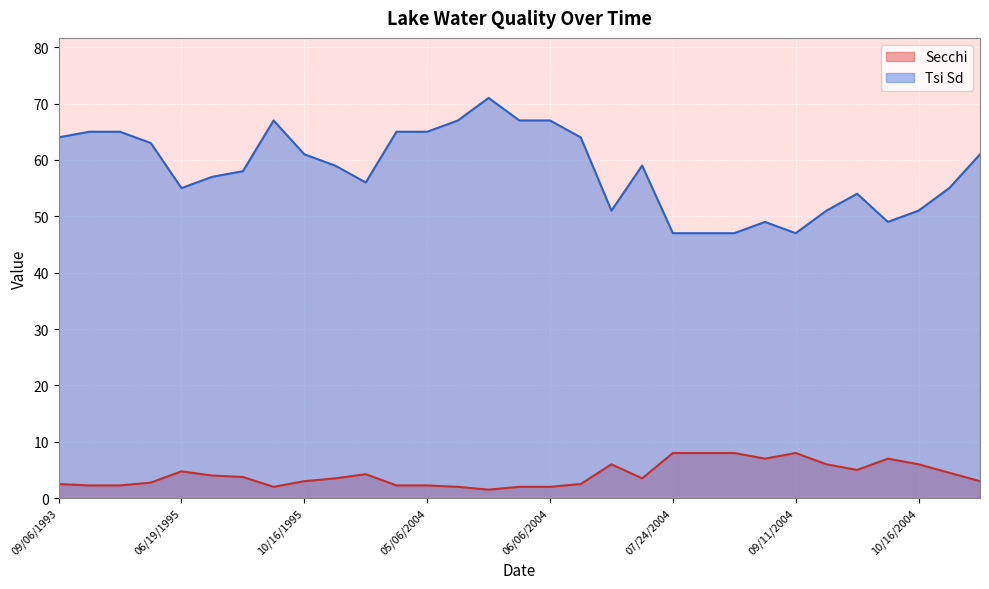

What are all the series names shown in the legend?

Secchi, Tsi Sd